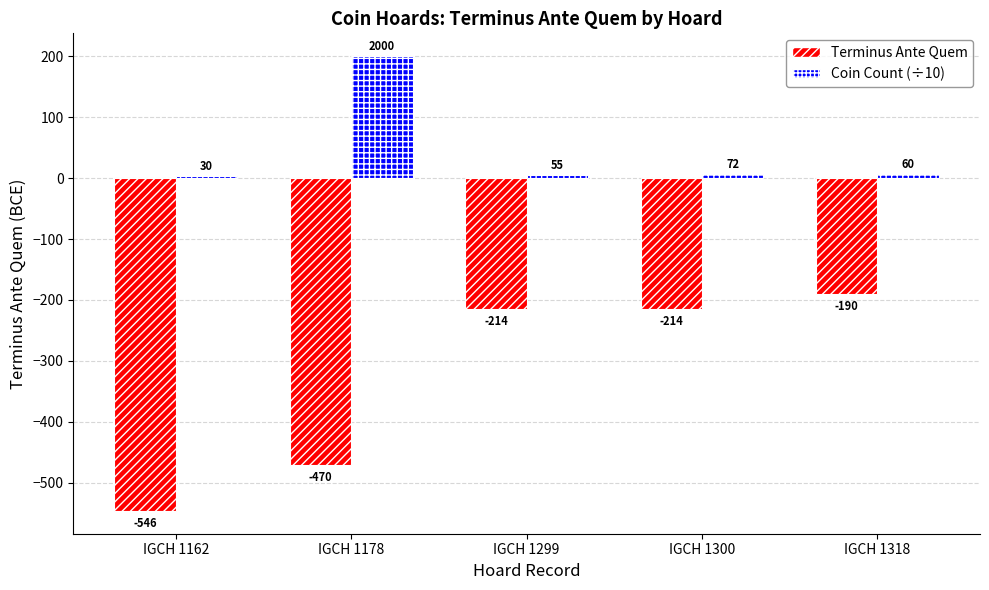

The Terminus Ante Quem series shows -905.4 at IGCH 1162. True or false?

False